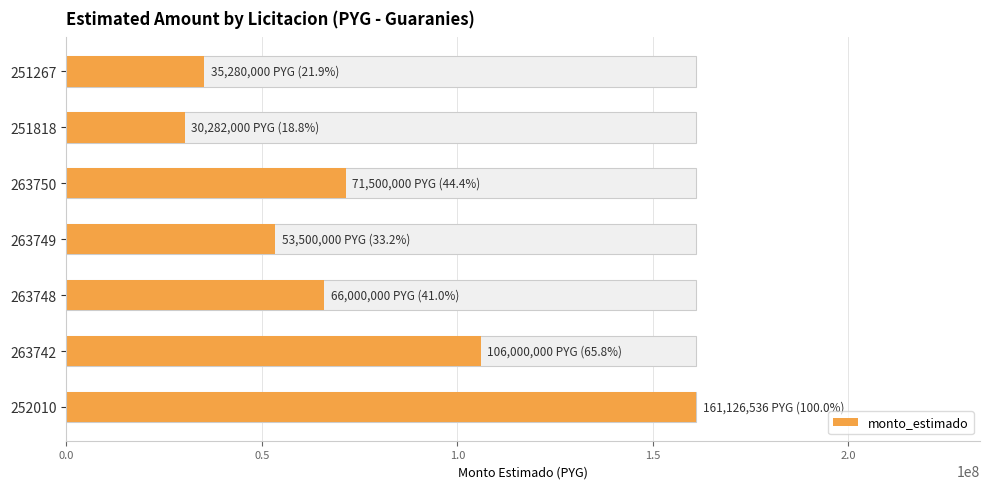

Reading left to right, what are all the values shown in this chart?

35280000	30282000	71500000	53500000	66000000	106000000	161126536